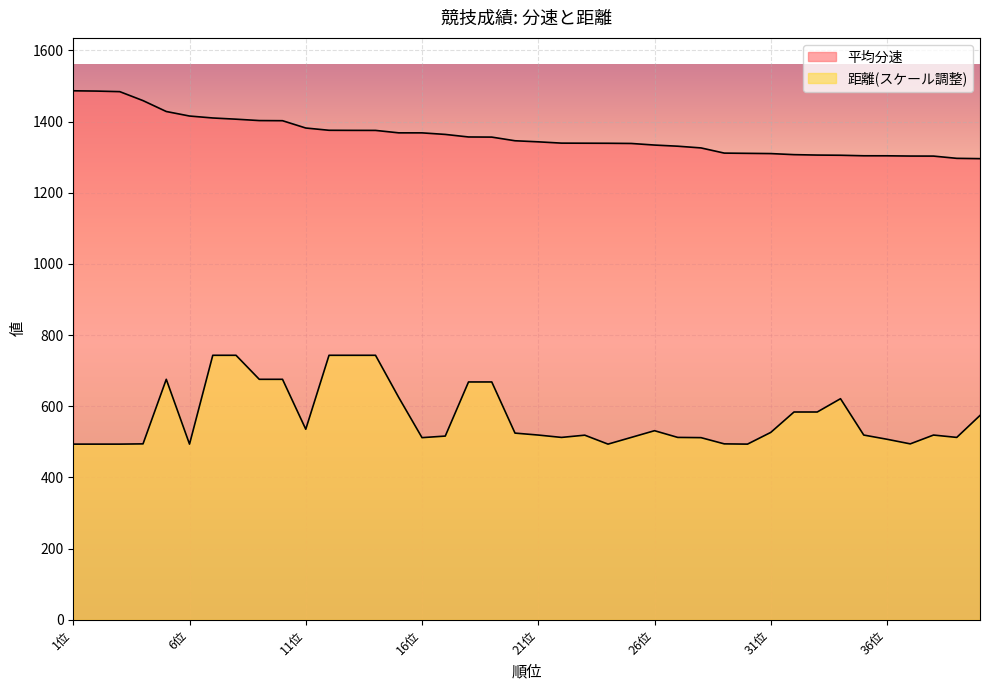

Reading left to right, extract all data points from this chart.

平均分速: 1486.3	1485.5	1483.9	1458.7	1428.1	1415.4	1409.9	1406.6	1402.7	1402.3	1381.7	1375.4	1375.1	1375.0	1368.2	1368.1	1363.8	1356.6	1356.2	1345.9	1342.9	1339.3	1339.1	1338.9	1338.3	1333.9	1330.6	1325.8	1311.2	1310.6	1309.9	1306.9	1305.7	1305.2	1303.7	1303.7	1303.0	1302.9	1296.5	1295.7
距離: 493.6	493.6	493.6	494.3	675.7	493.6	743.2	743.2	675.7	675.7	535.4	743.2	743.2	743.2	624.5	511.8	516.2	668.2	668.2	524.5	519.0	512.4	518.7	493.6	512.4	531.3	512.4	511.8	494.3	493.6	526.5	583.8	583.8	621.2	519.0	507.2	494.3	519.0	512.4	574.2